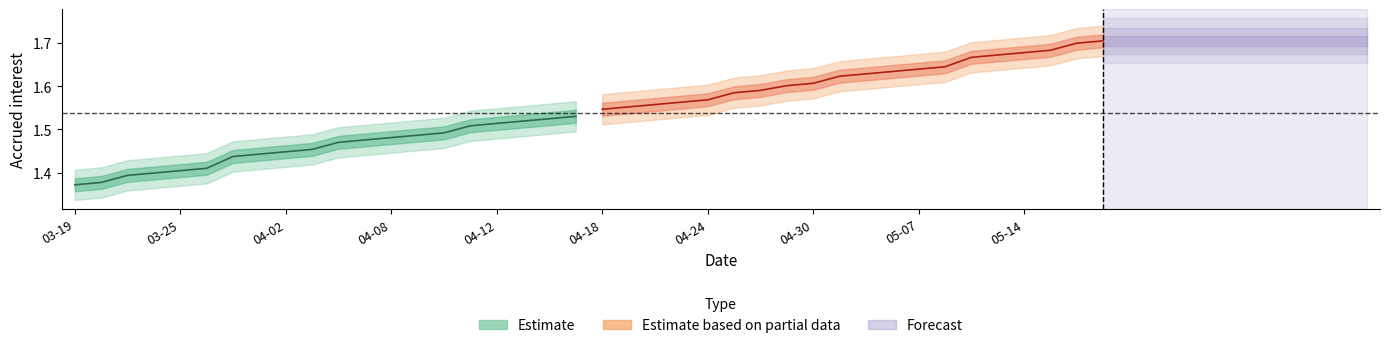

Between 2024-04-16 and 2024-04-08, which is larger?

2024-04-16